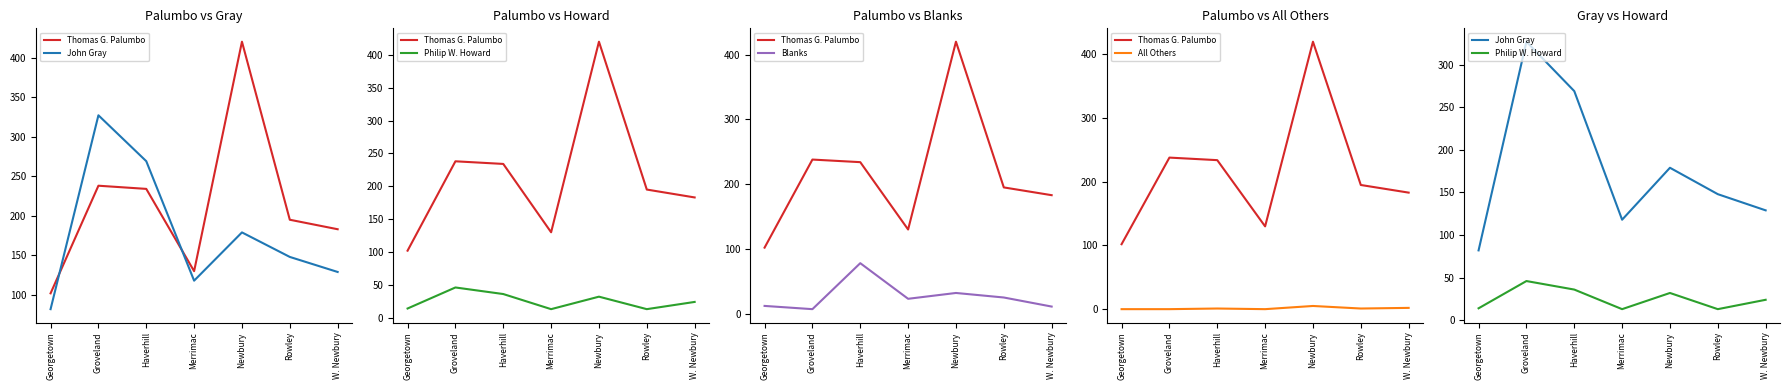

How many values in the Philip W. Howard series are below 24?

3